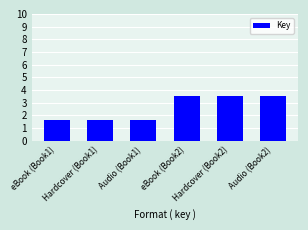

What is the sum of all values?

15.5